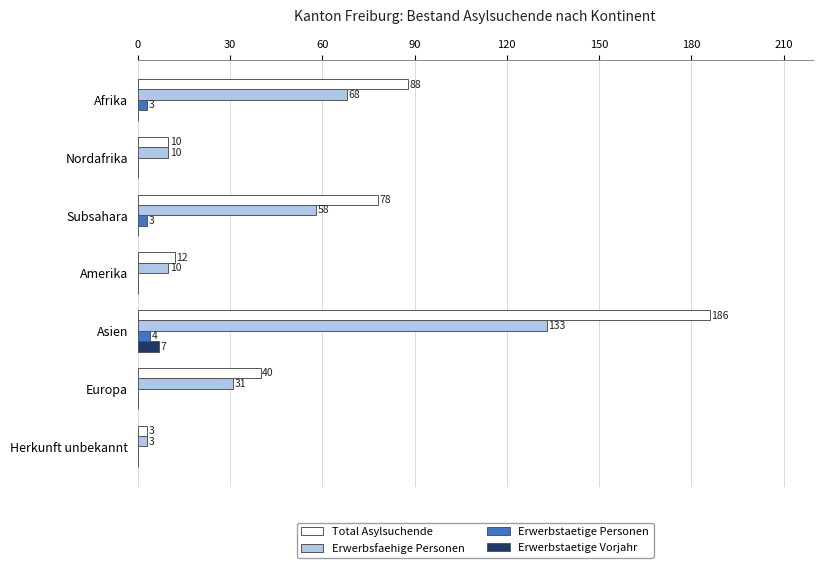

Is it true that Erwerbstaetige Vorjahr equals 0 at Subsahara?

True